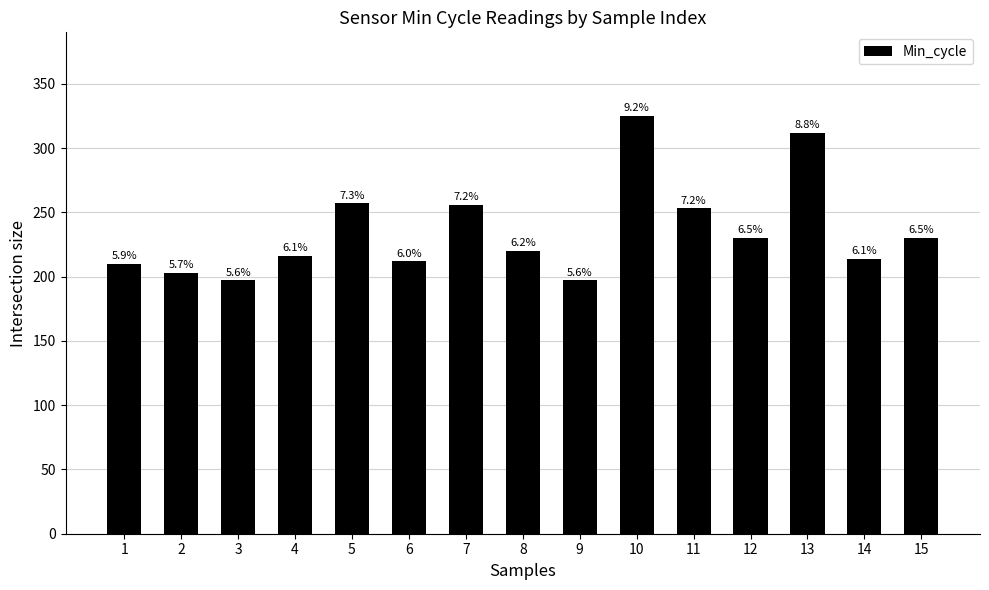

At which label does the data first exceed 220?

5